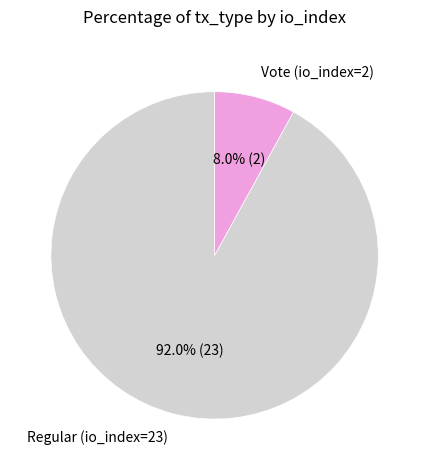

Does any single category account for the majority?

Yes